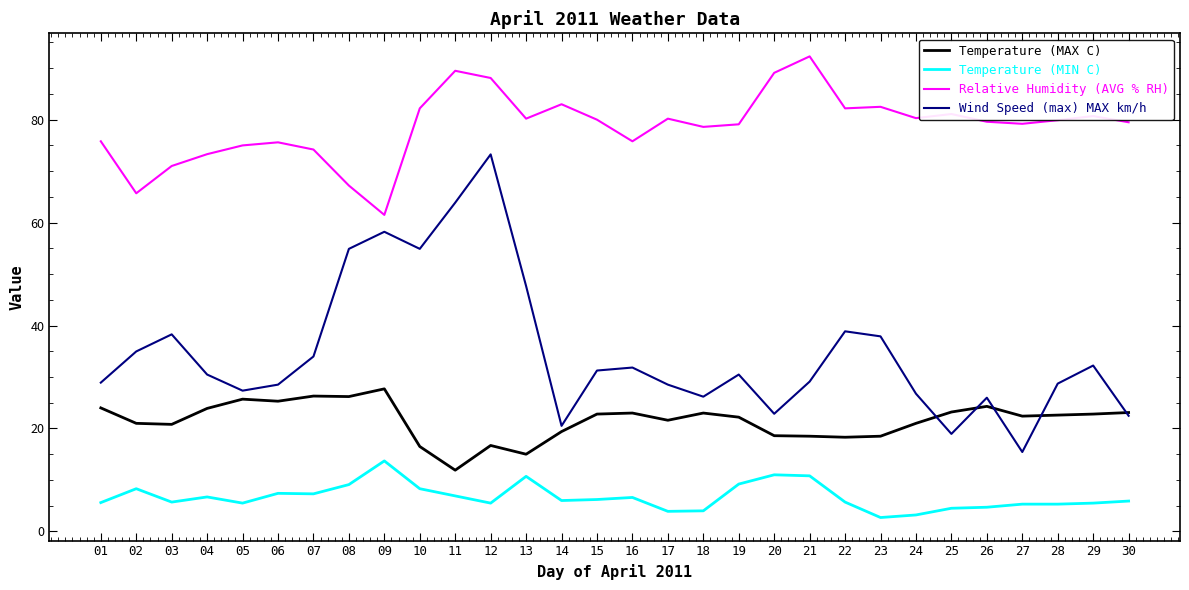

True or false: Wind Speed (max) MAX km/h has a value of 47.7 at 13.

True